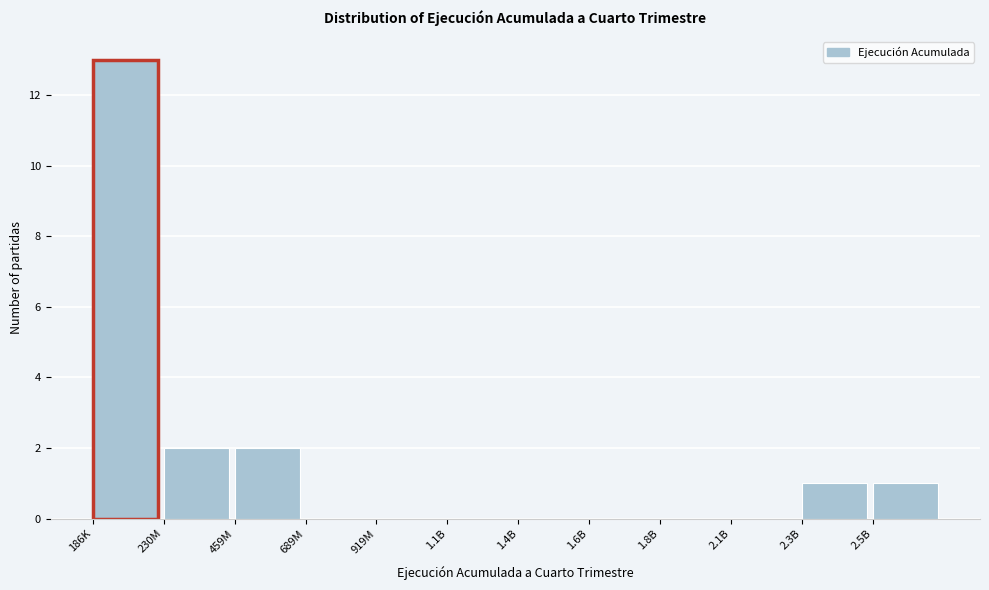

Reading left to right, transcribe all the data shown in this chart.

186K=13	230M=2	459M=2	689M=0	919M=0	1.1B=0	1.4B=0	1.6B=0	1.8B=0	2.1B=0	2.3B=1	2.5B=1